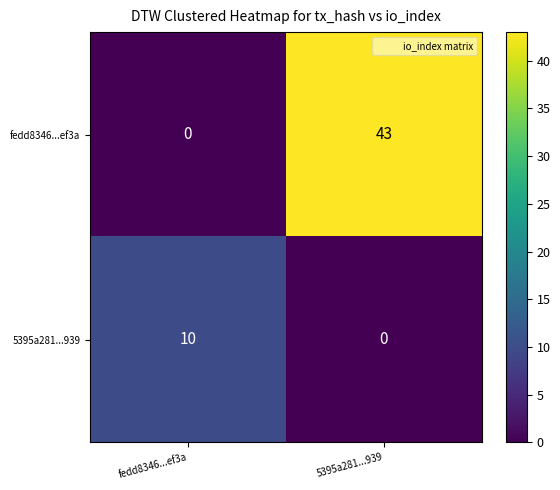

What is the difference between the highest and lowest values at 5395a281...939?

43